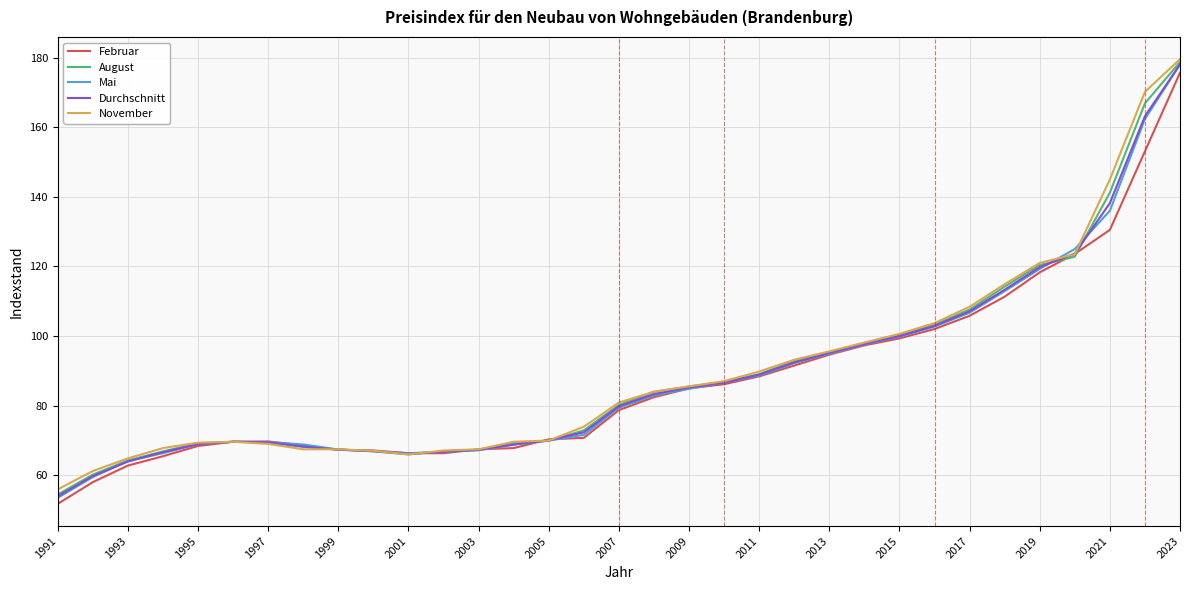

What is the minimum value for Durchschnitt?

53.9